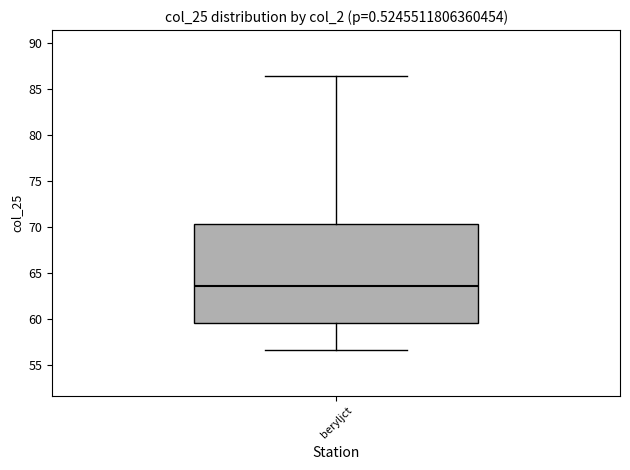

Read this box plot against the y-axis: the position of the median line, the range covered by the box, and the ends of both whiskers. The values are not printed on the chart, so give them approximately, as read against the axis.

median 63.5, box 59.5 to 70.5, whiskers 56.5 to 86.5